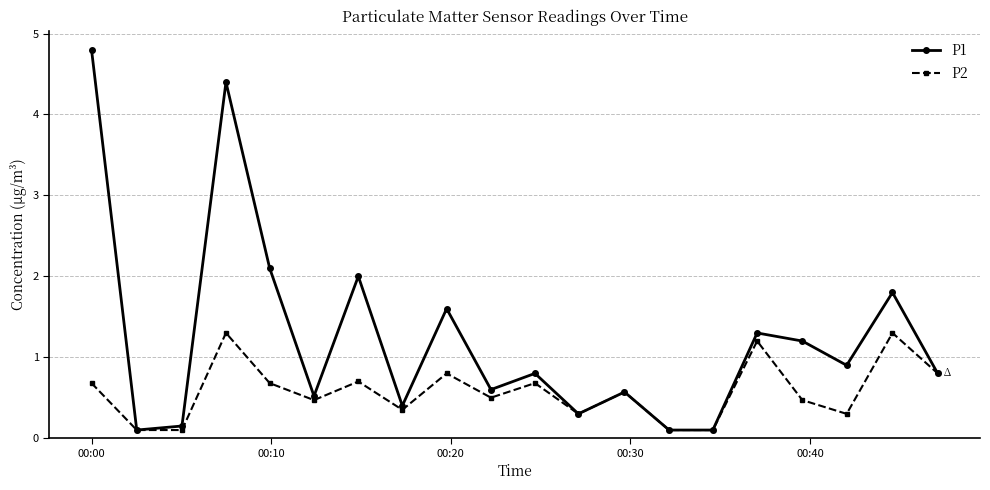

What is the maximum value shown in the chart?

4.8